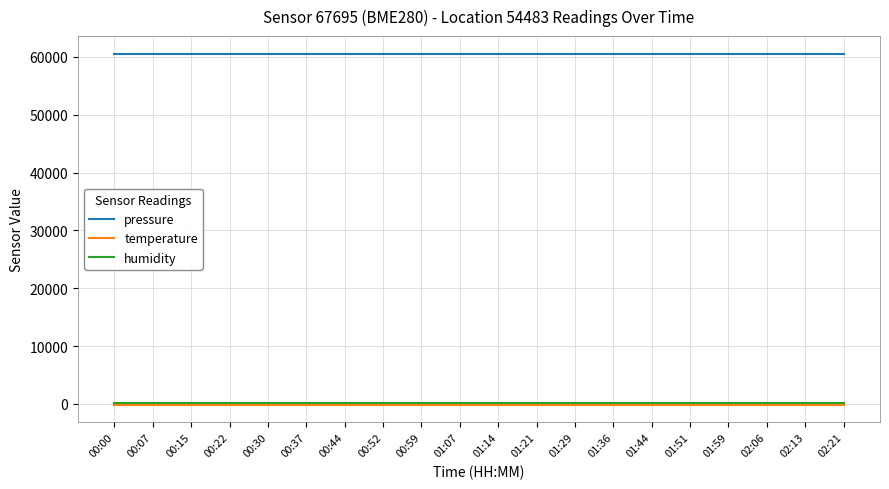

What are all the series names shown in the legend?

pressure, temperature, humidity